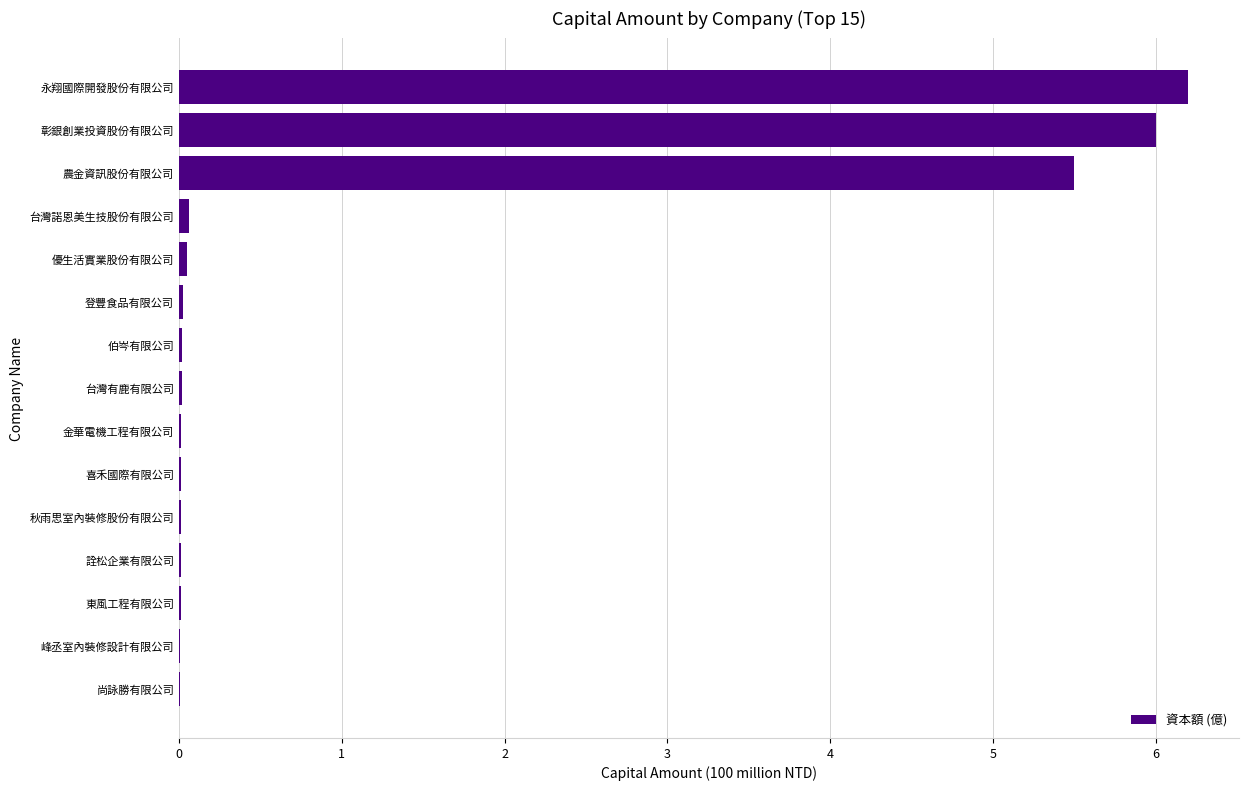

What is the sum of all values?

17.9